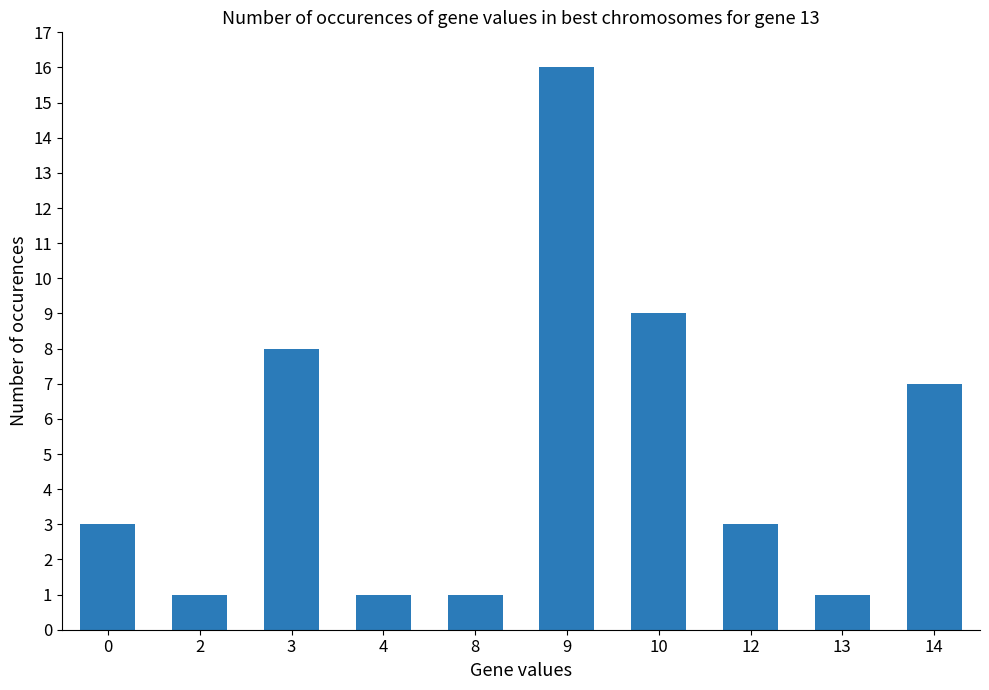

Reading left to right, what are all the values shown in this chart?

3	1	8	1	1	16	9	3	1	7